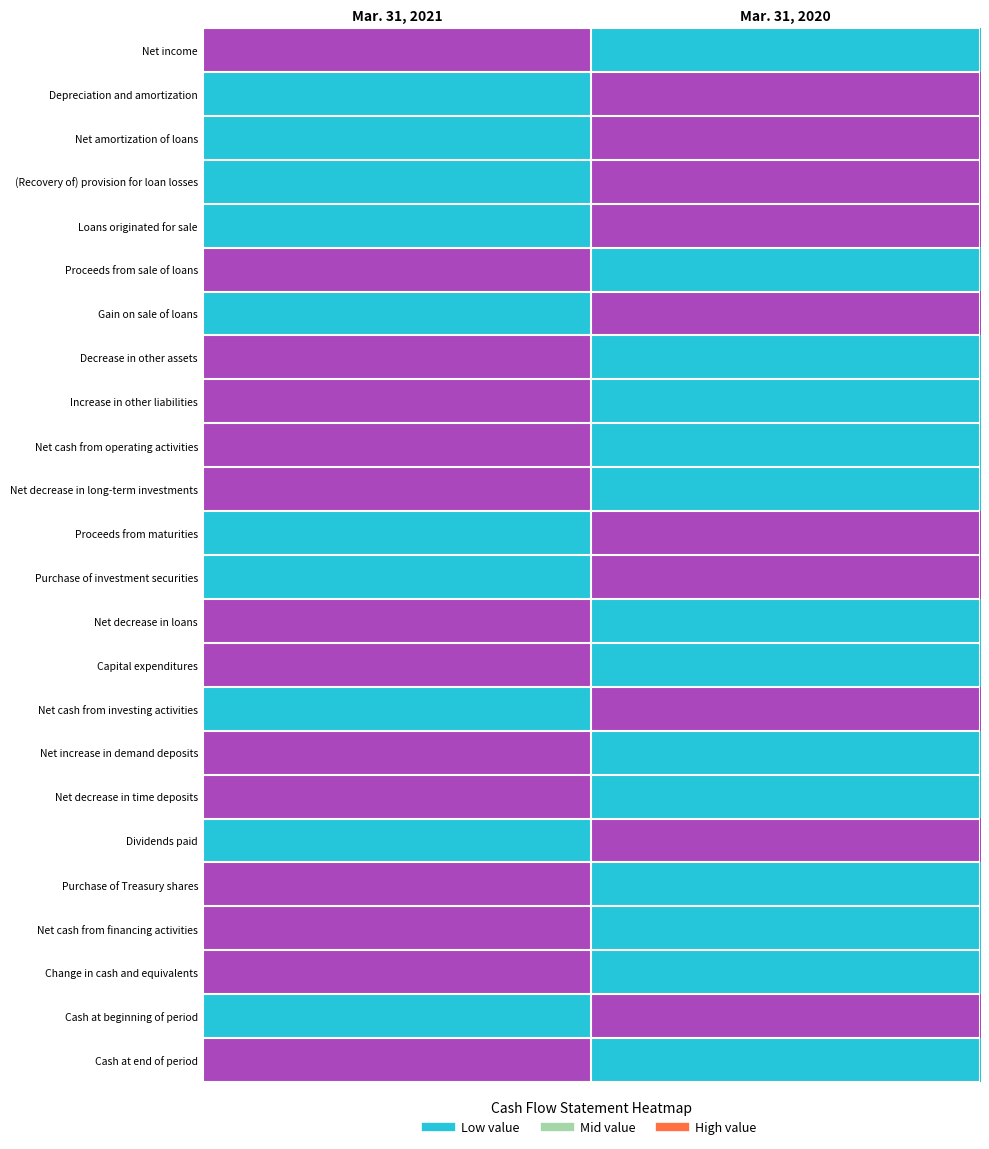

What is the spread (max minus min) of values at Mar. 31, 2020?

1